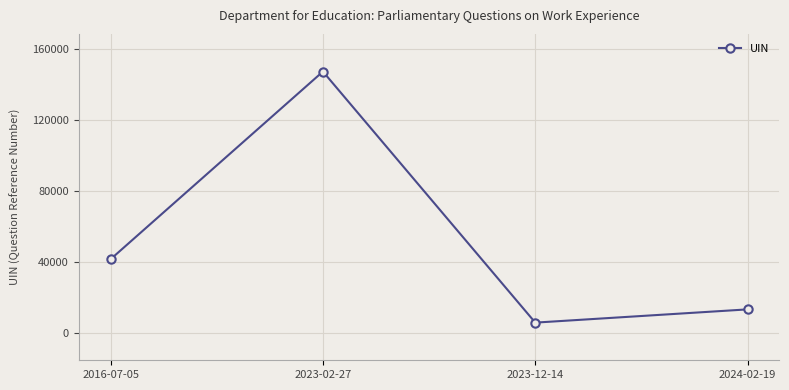

What is the change in value from 2016-07-05 to 2023-12-14?

-35704